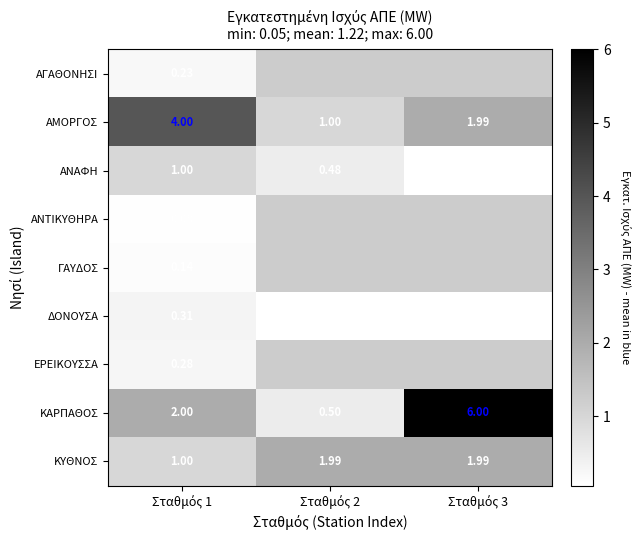

At how many categories does at least one series exceed 1?

3